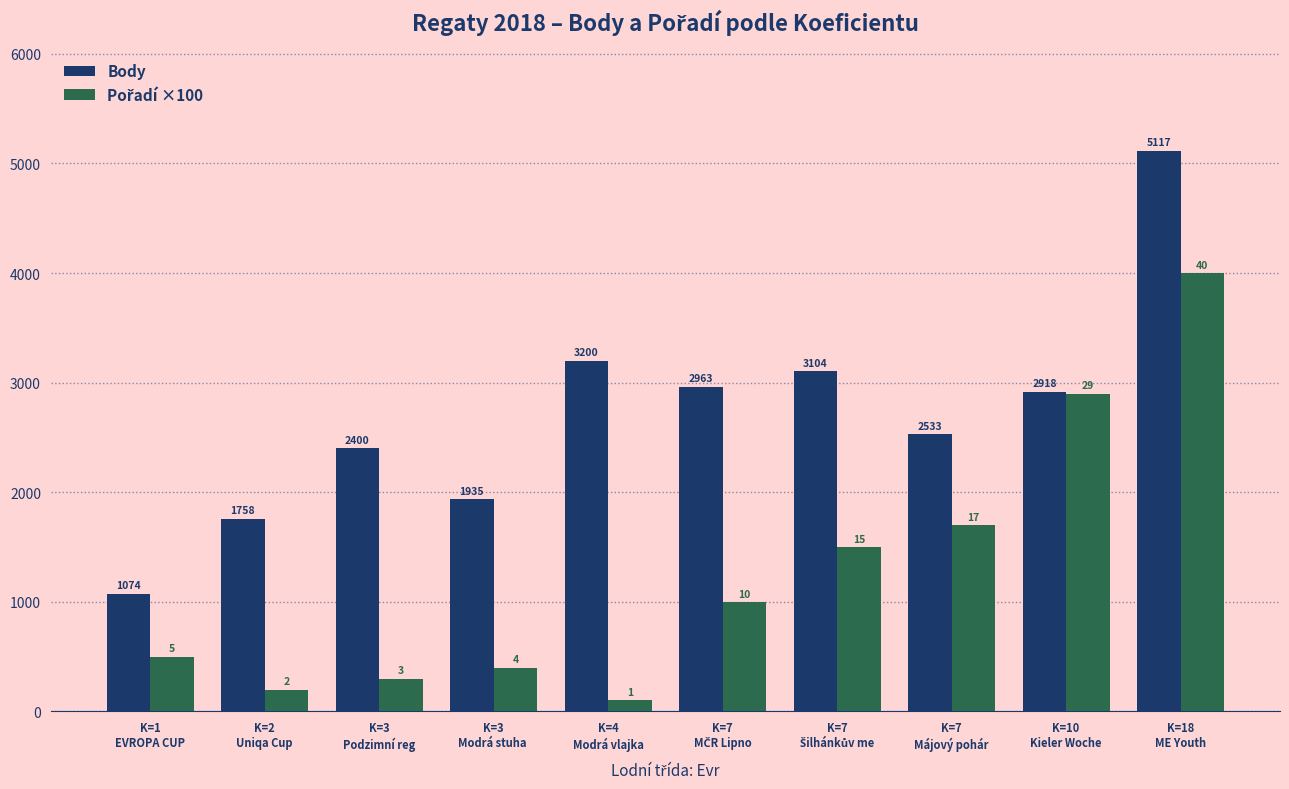

Which series has the largest total across all categories?

Body